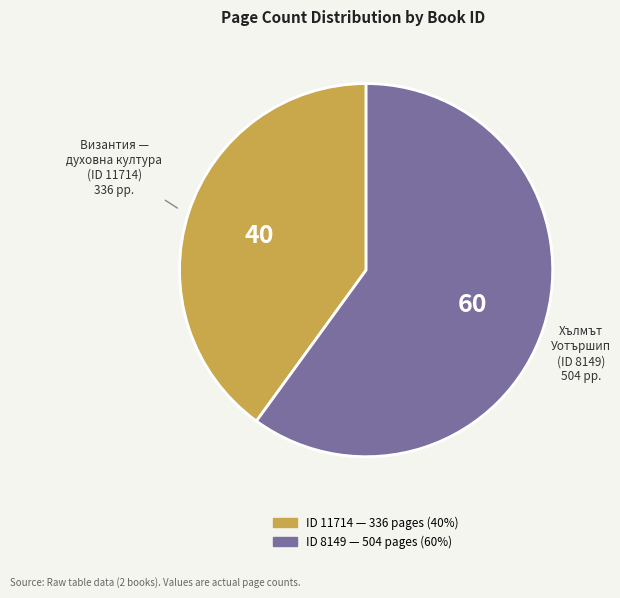

What is the majority slice?

Хълмът Уотършип (8149)